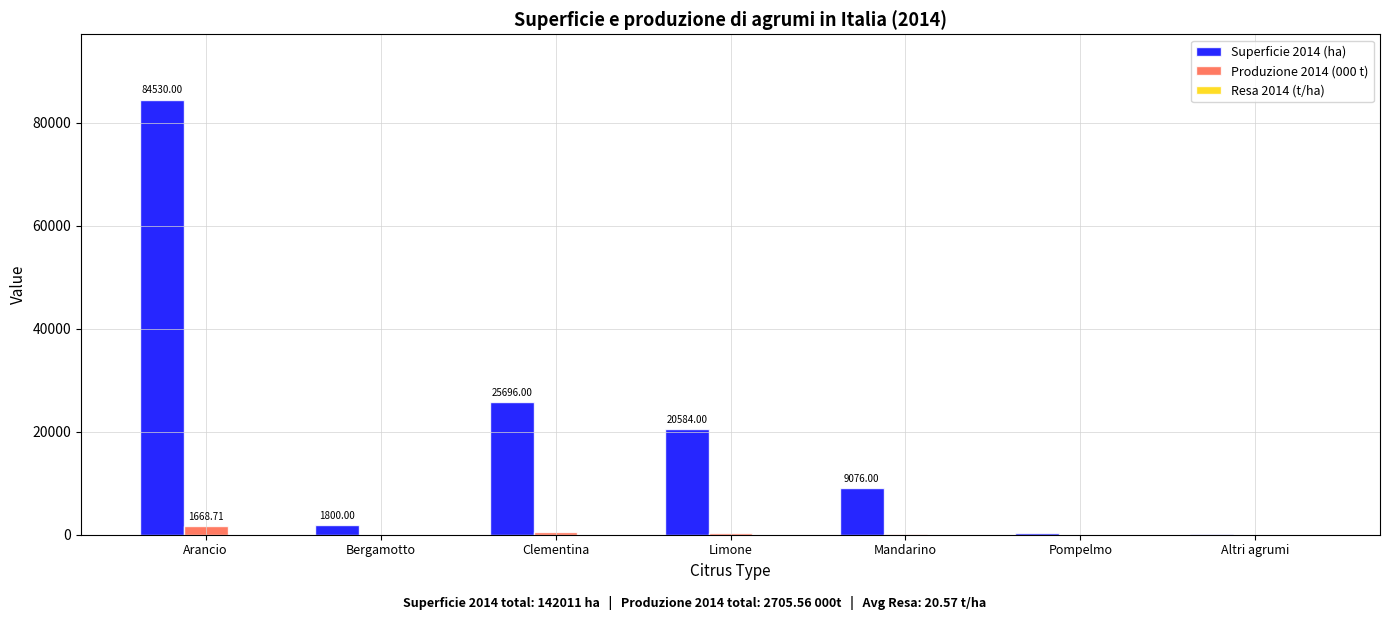

Which label corresponds to the largest value in the chart?

Arancio